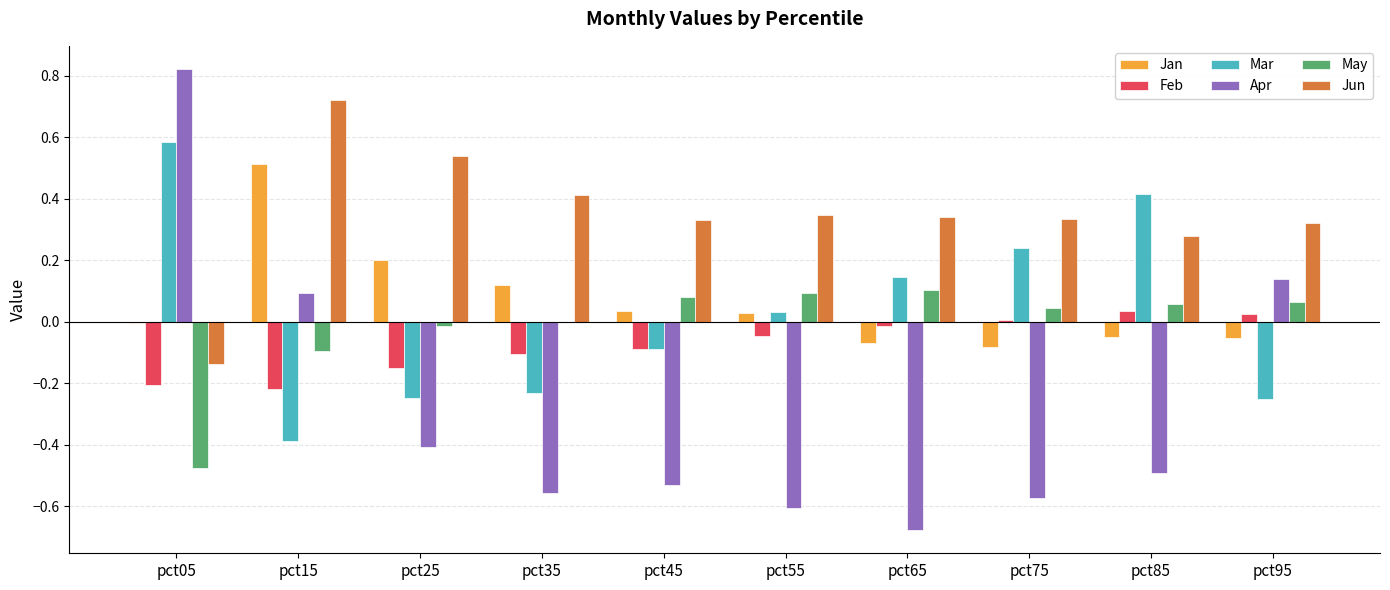

How many distinct data groups are displayed?

6